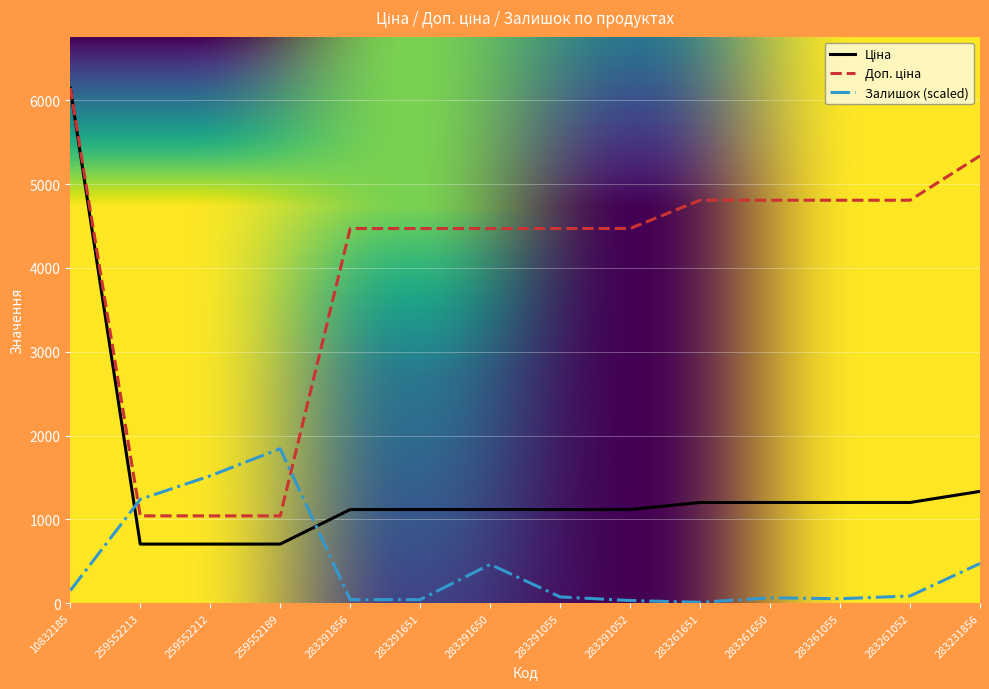

At which label is Залишок (scaled) closest to 926?

259552213